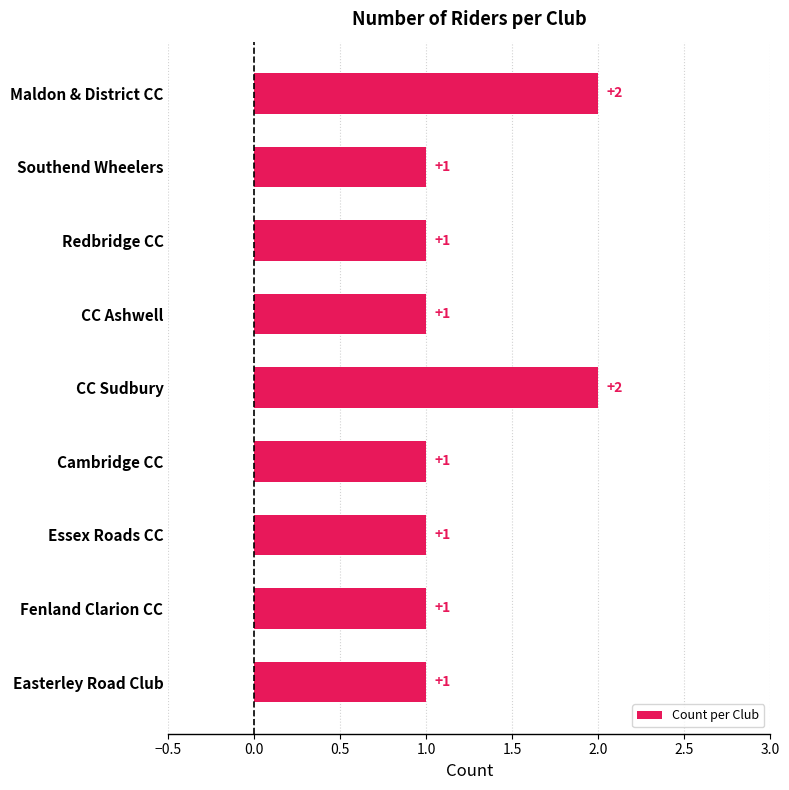

Reading top to bottom, list all the values displayed in this chart.

Maldon & District CC=2	Southend Wheelers=1	Redbridge CC=1	CC Ashwell=1	CC Sudbury=2	Cambridge CC=1	Essex Roads CC=1	Fenland Clarion CC=1	Easterley Road Club=1